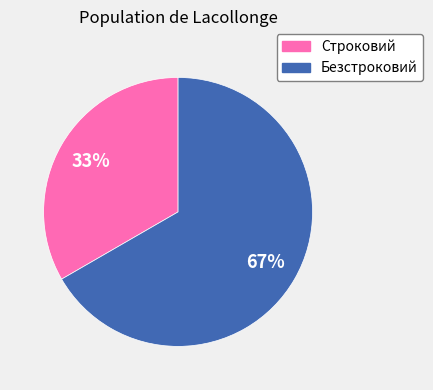

Which has a higher value, Безстроковий or Строковий?

Безстроковий